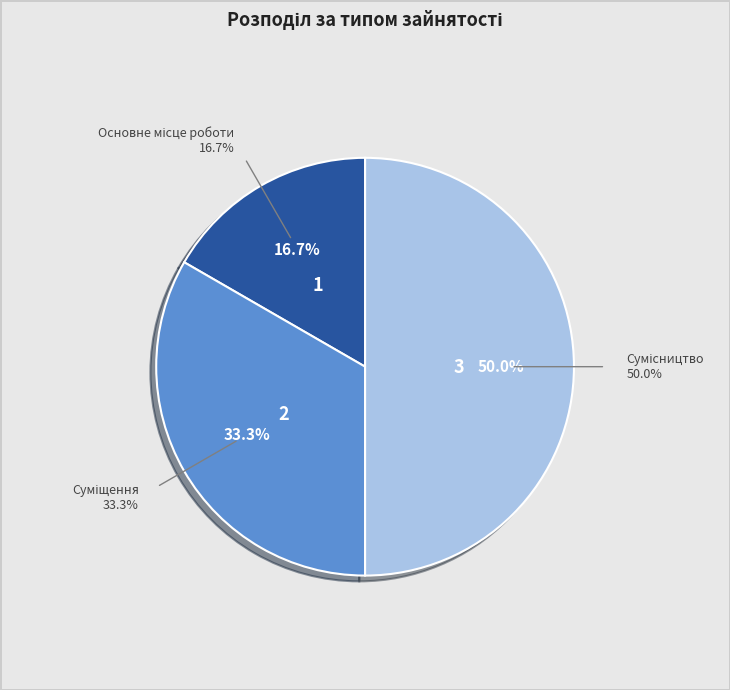

How many segments does this pie chart have?

3